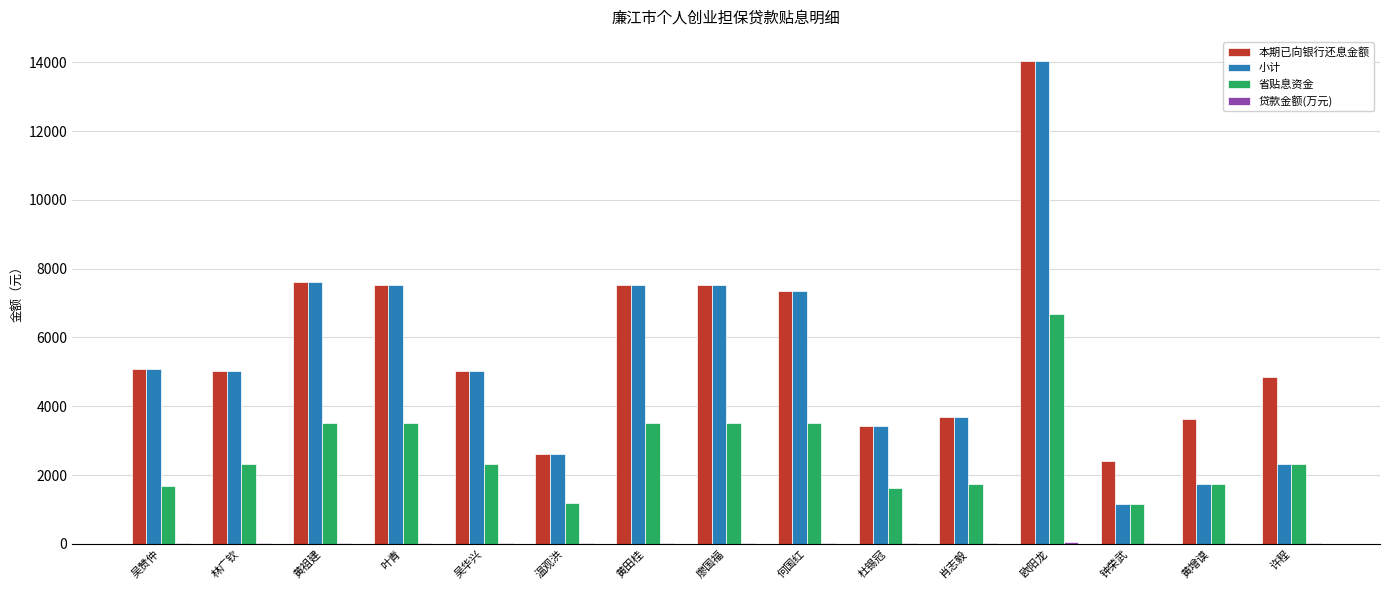

Is the value of 小计 at 钟荣武 greater than the value of 本期已向银行还息金额 at 钟荣武?

No